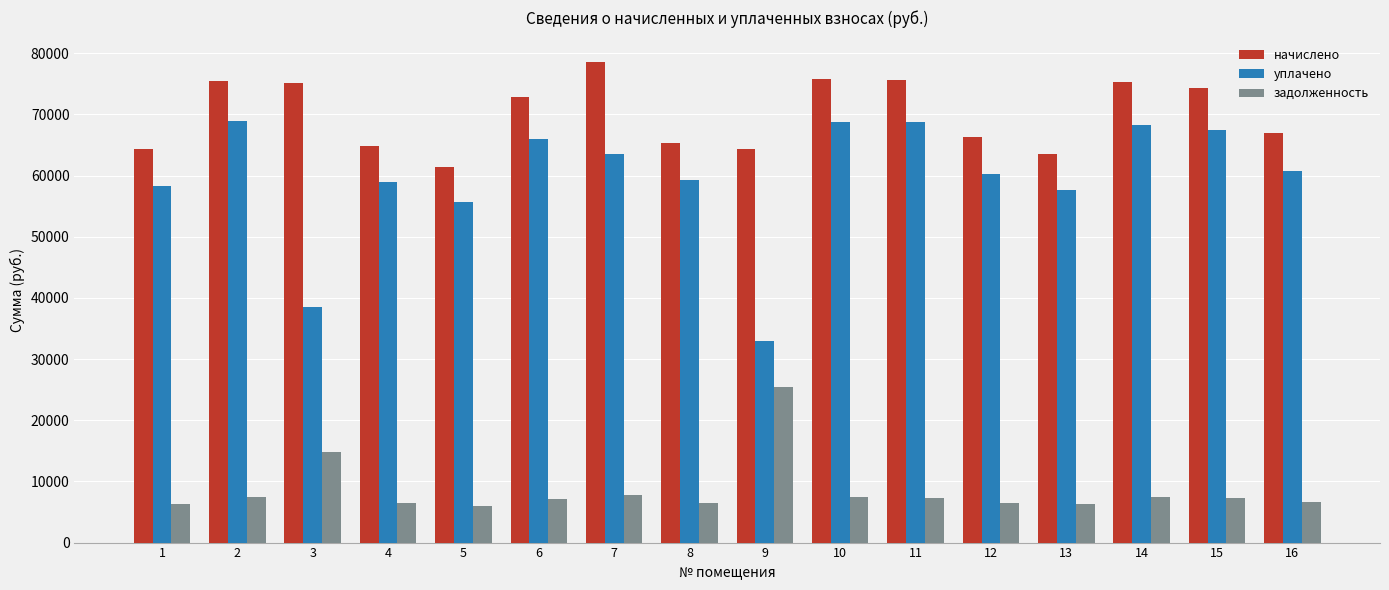

Rank the series by their average value, from lowest to highest.

задолженность, уплачено, начислено